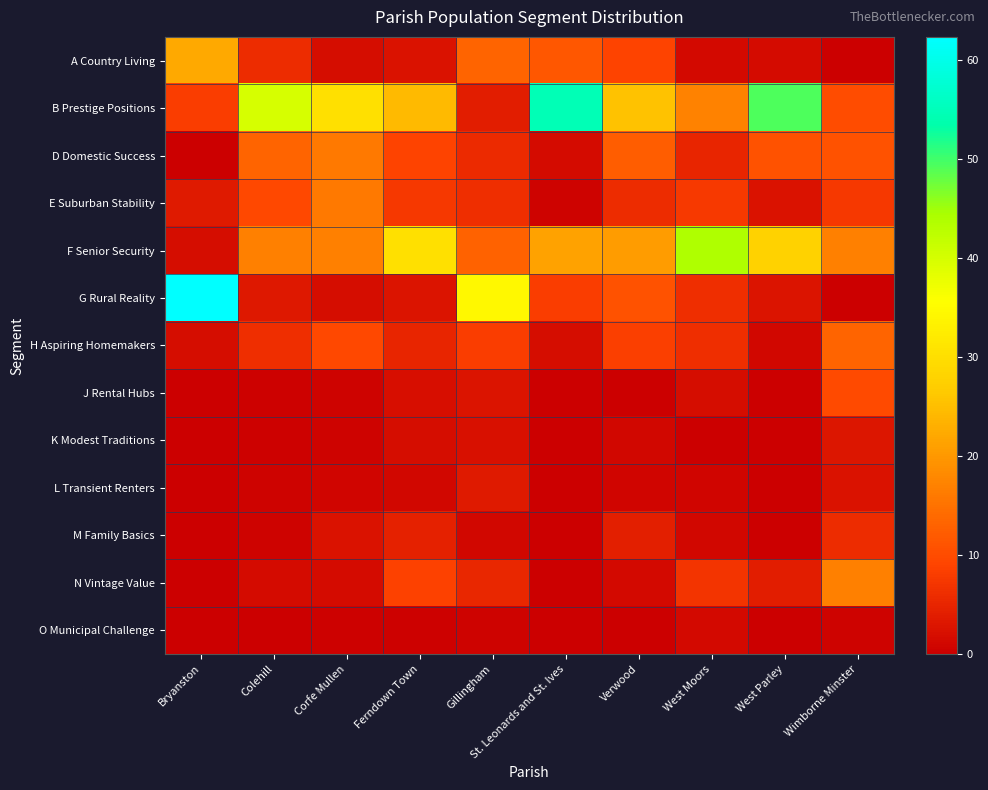

At which category is the sum across all series the highest?

West Moors